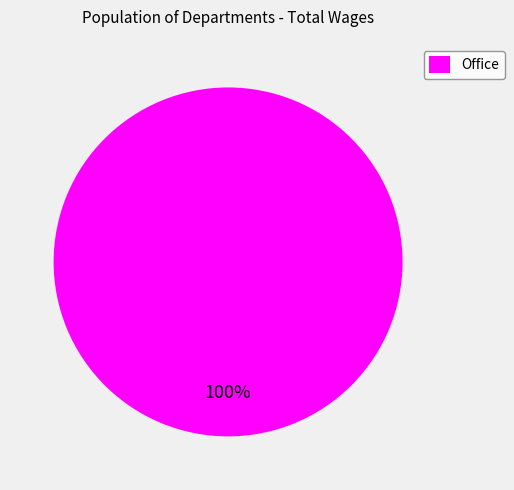

Rank the categories by value from highest to lowest.

Office